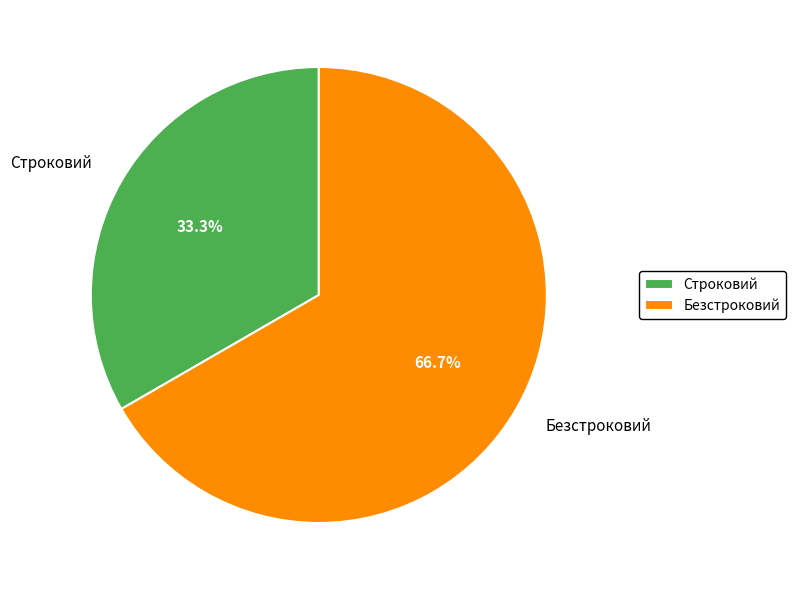

The Строковий slice represents 33% of the pie. True or false?

True